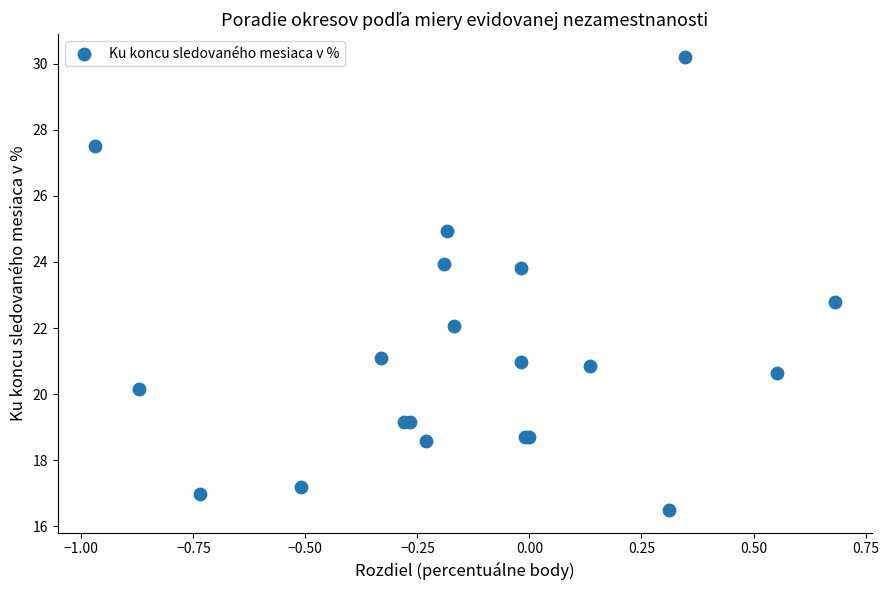

What Y value in the scatter plot is closest to 23?

22.8